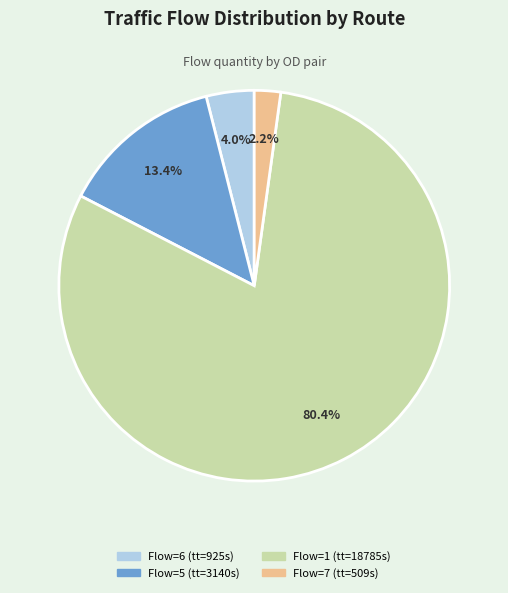

Is there a majority slice in this chart?

Yes